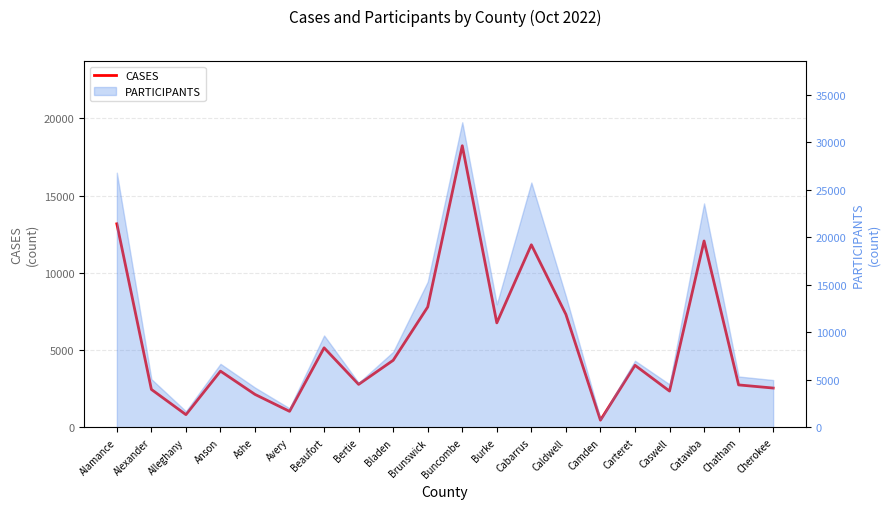

How many lines are shown in the chart?

1